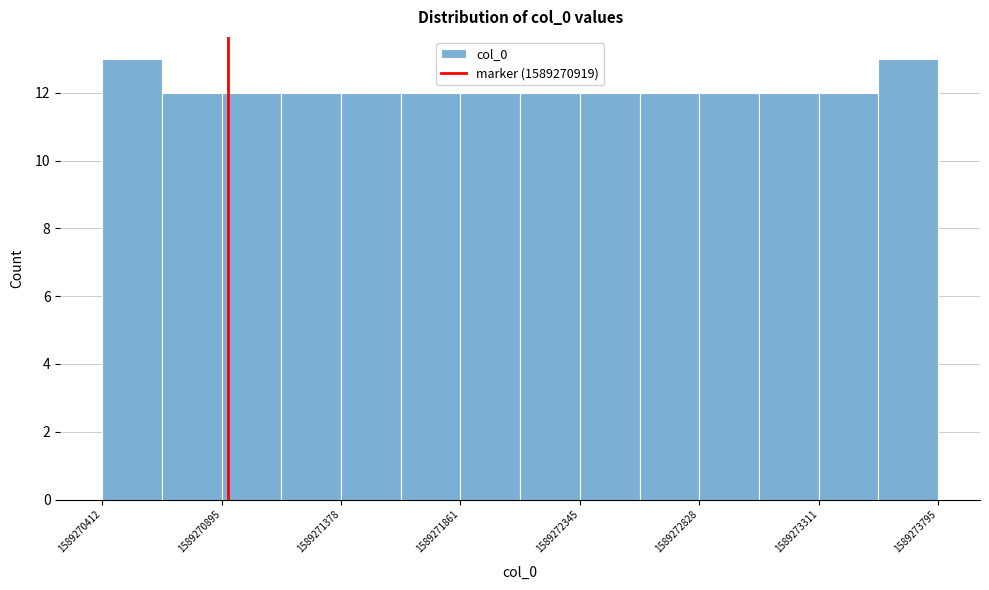

Reading left to right, list every bar in this chart as the range it spans on the x-axis followed by its height. Neither the bar edges nor the heights are printed on the chart, so give them approximately, as read against the axes.

1589270400 to 1589270650: 13
1589270650 to 1589270900: 12
1589270900 to 1589271150: 12
1589271150 to 1589271400: 12
1589271400 to 1589271600: 12
1589271600 to 1589271850: 12
1589271850 to 1589272100: 12
1589272100 to 1589272350: 12
1589272350 to 1589272600: 12
1589272600 to 1589272850: 12
1589272850 to 1589273050: 12
1589273050 to 1589273300: 12
1589273300 to 1589273550: 12
1589273550 to 1589273800: 13